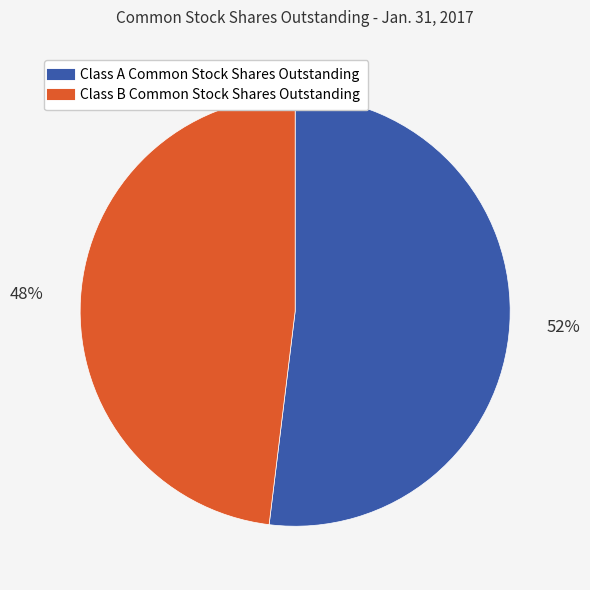

The Class B Common Stock Shares Outstanding slice represents 48% of the pie. True or false?

True